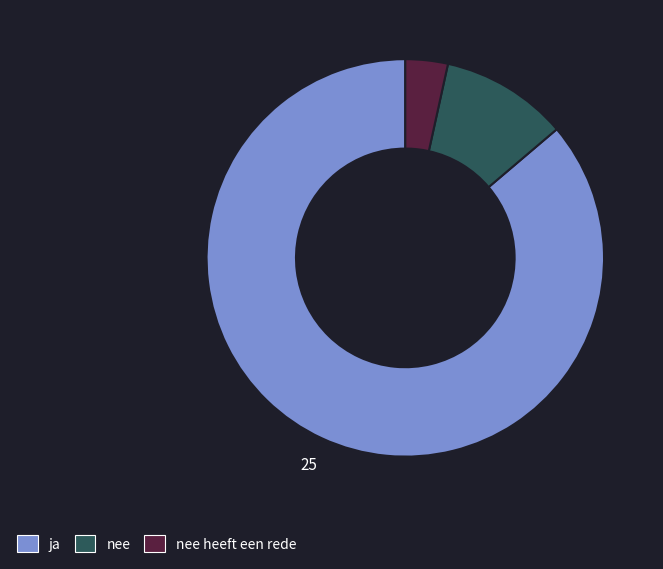

How many segments does this pie chart have?

3